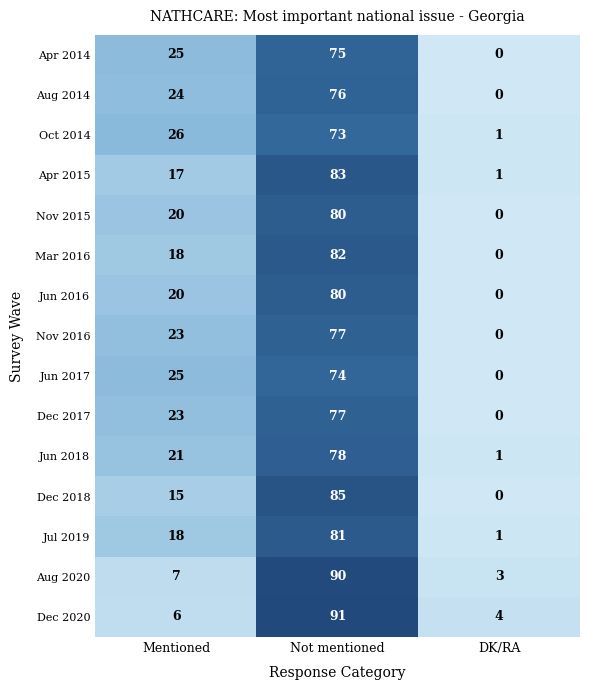

What is the greatest value displayed?

91